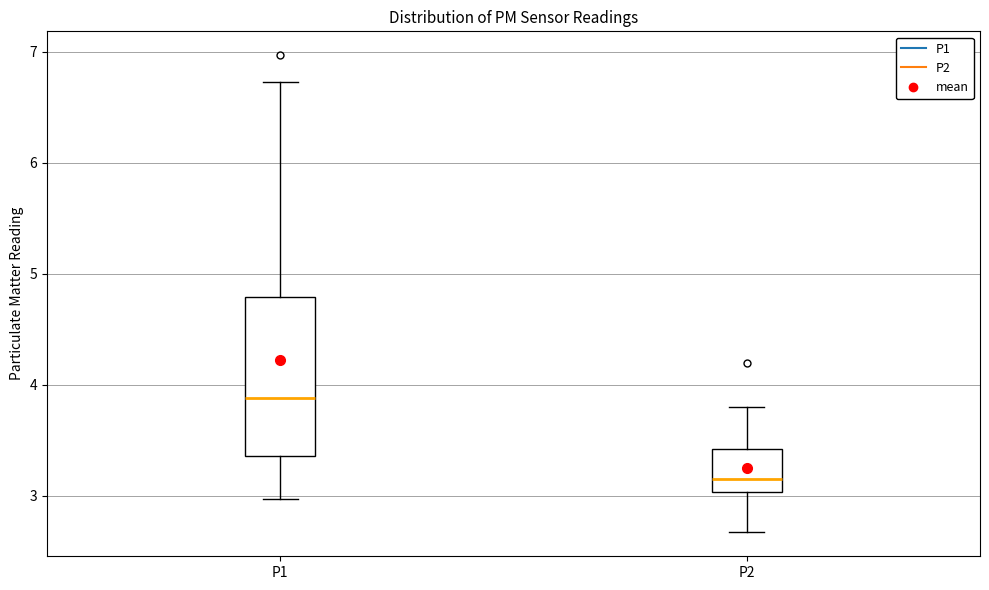

Where does the lower whisker of the box for P2 end on the y-axis? The values are not printed on the chart, so give them approximately, as read against the axis.

2.7